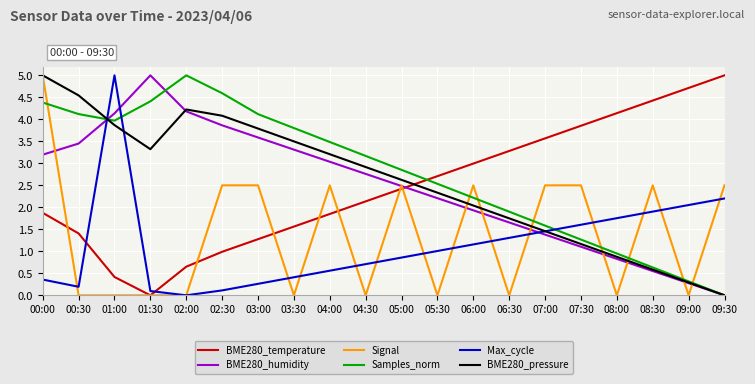

What is the spread (max minus min) of values at 01:30?

5.0